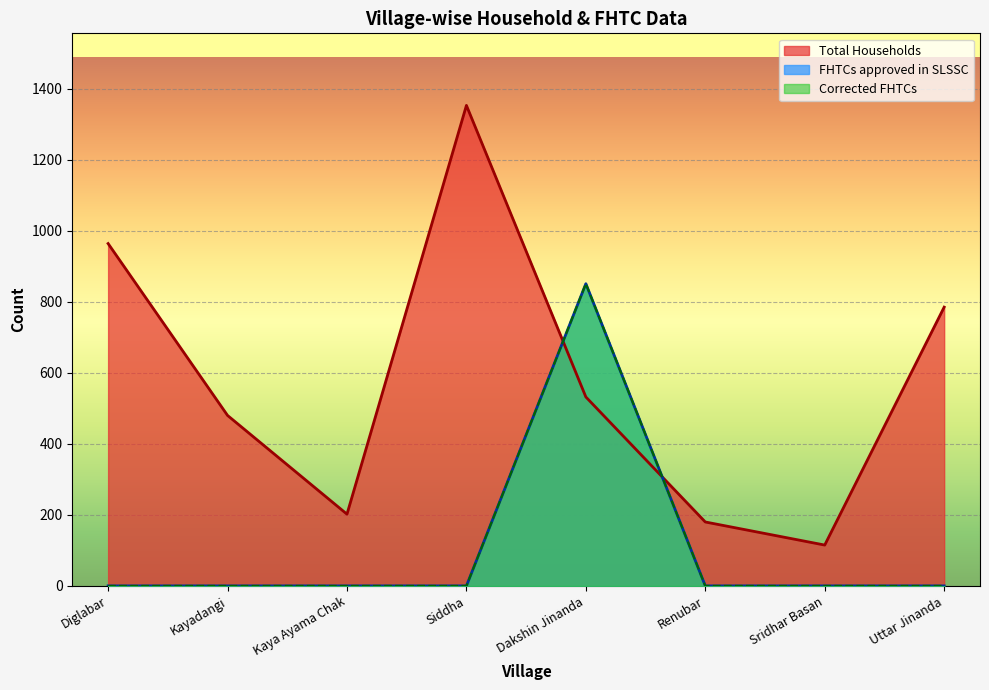

How many lines are shown in the chart?

3